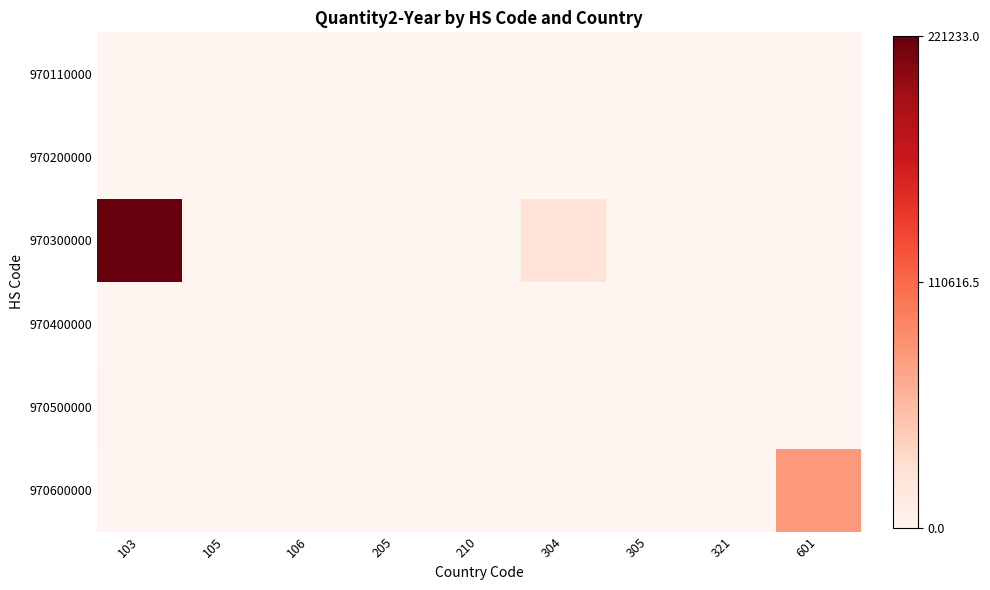

What is the greatest value displayed?

221233